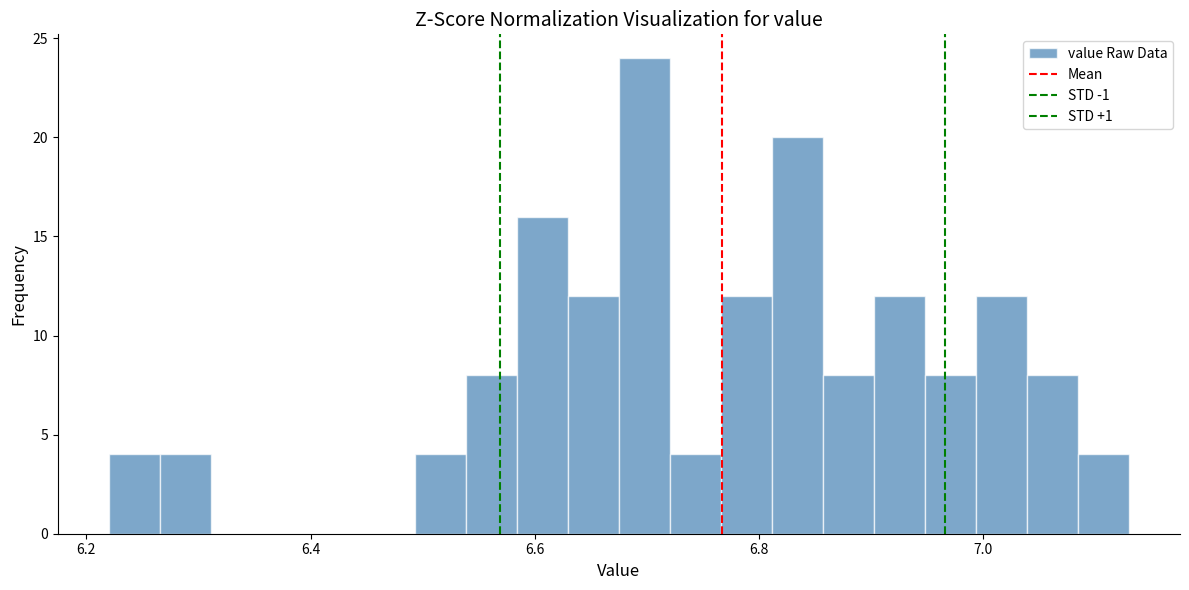

Around what value on the x-axis is the tallest bar? Give the approximate position of its centre, as read against the axis.

6.70